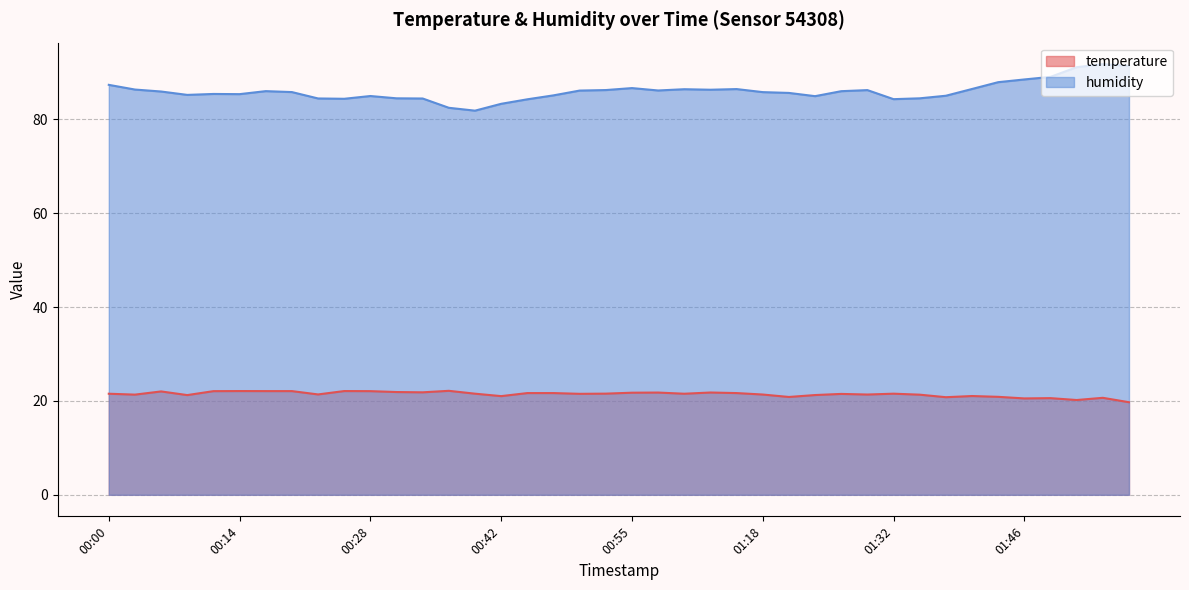

What is the difference between the maximum and second lowest values in the humidity series?

9.3